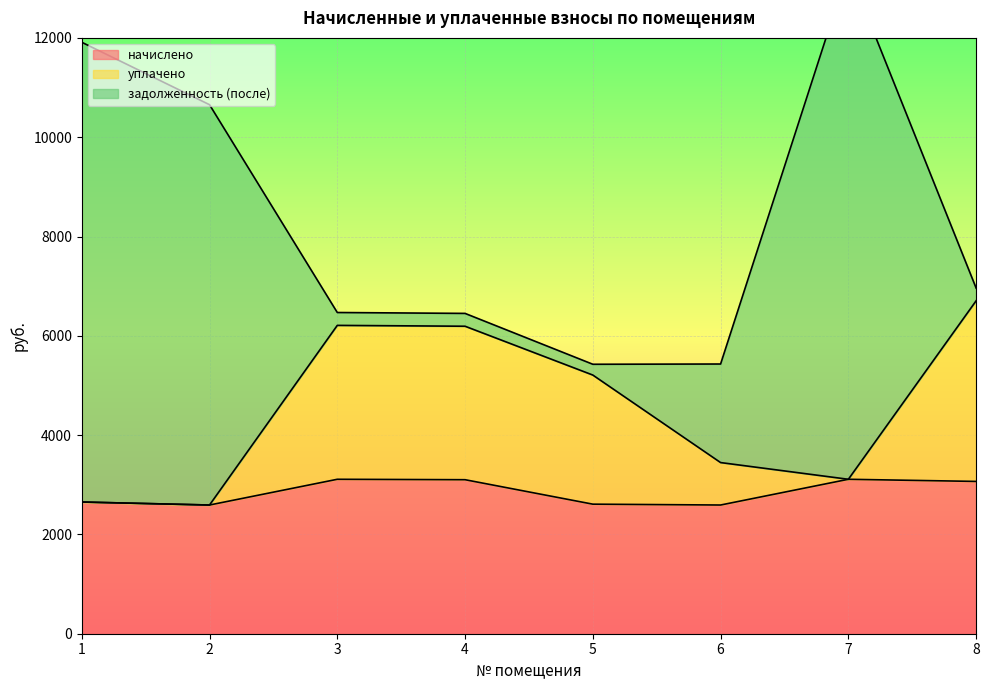

Where is начислено nearest to the value 2851?

1